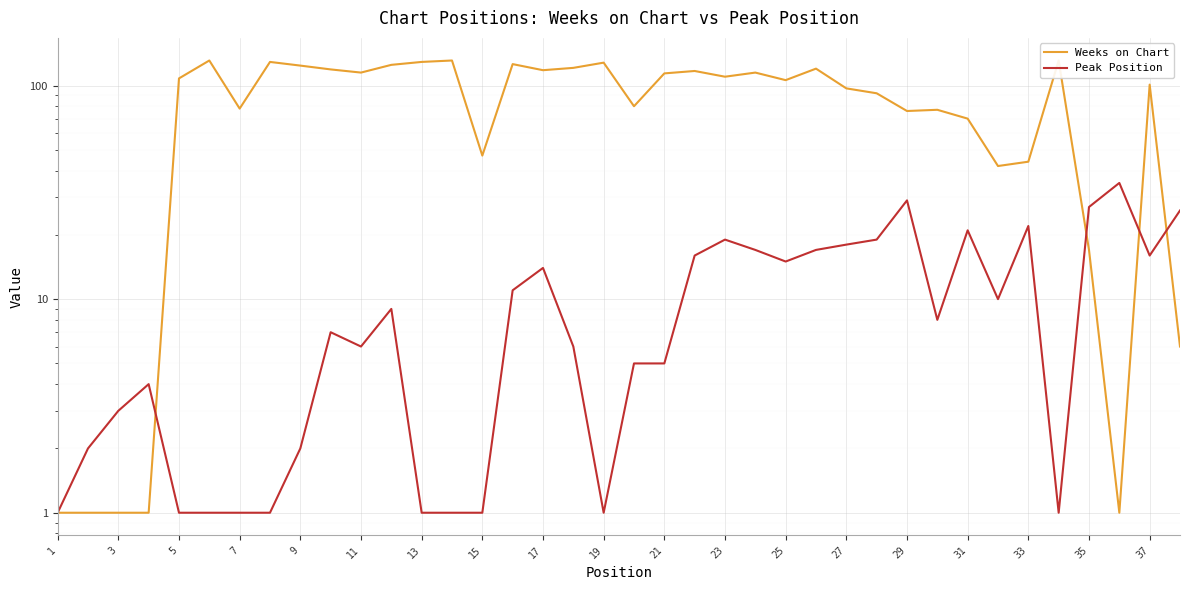

Reading left to right, extract all data points from this chart.

Weeks on Chart: 1	1	1	1	108	131	78	129	124	119	115	125	129	131	47	126	118	121	128	80	114	117	110	115	106	120	97	92	76	77	70	42	44	131	17	1	101	6
Peak Position: 1	2	3	4	1	1	1	1	2	7	6	9	1	1	1	11	14	6	1	5	5	16	19	17	15	17	18	19	29	8	21	10	22	1	27	35	16	26